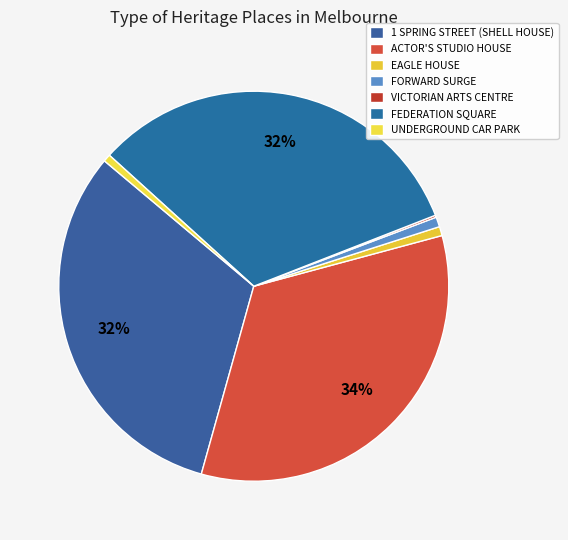

Which slice is the smallest?

VICTORIAN ARTS CENTRE